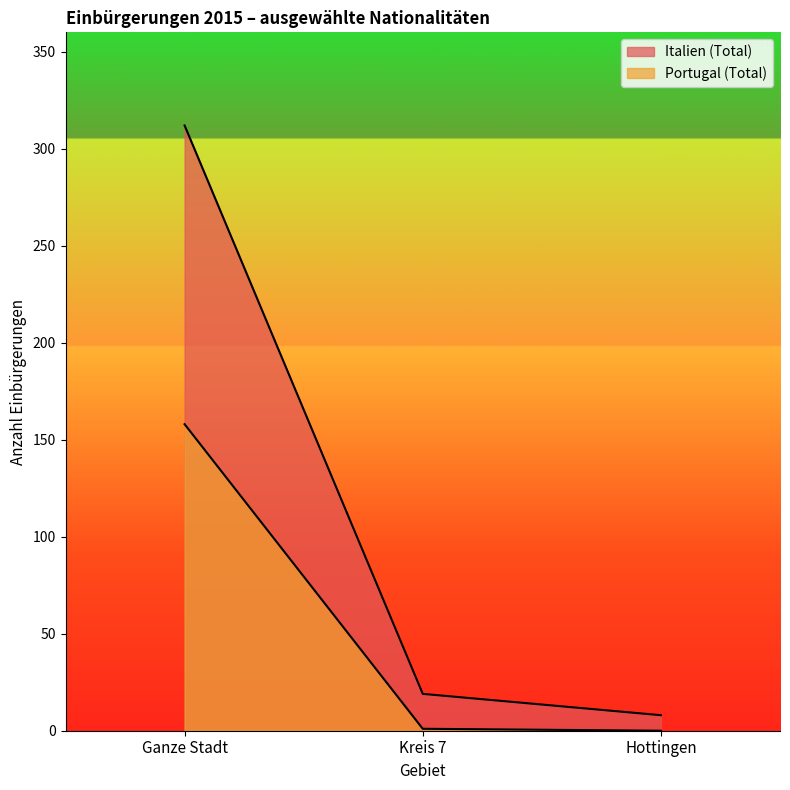

Which series has the largest total across all categories?

Italien (Total)